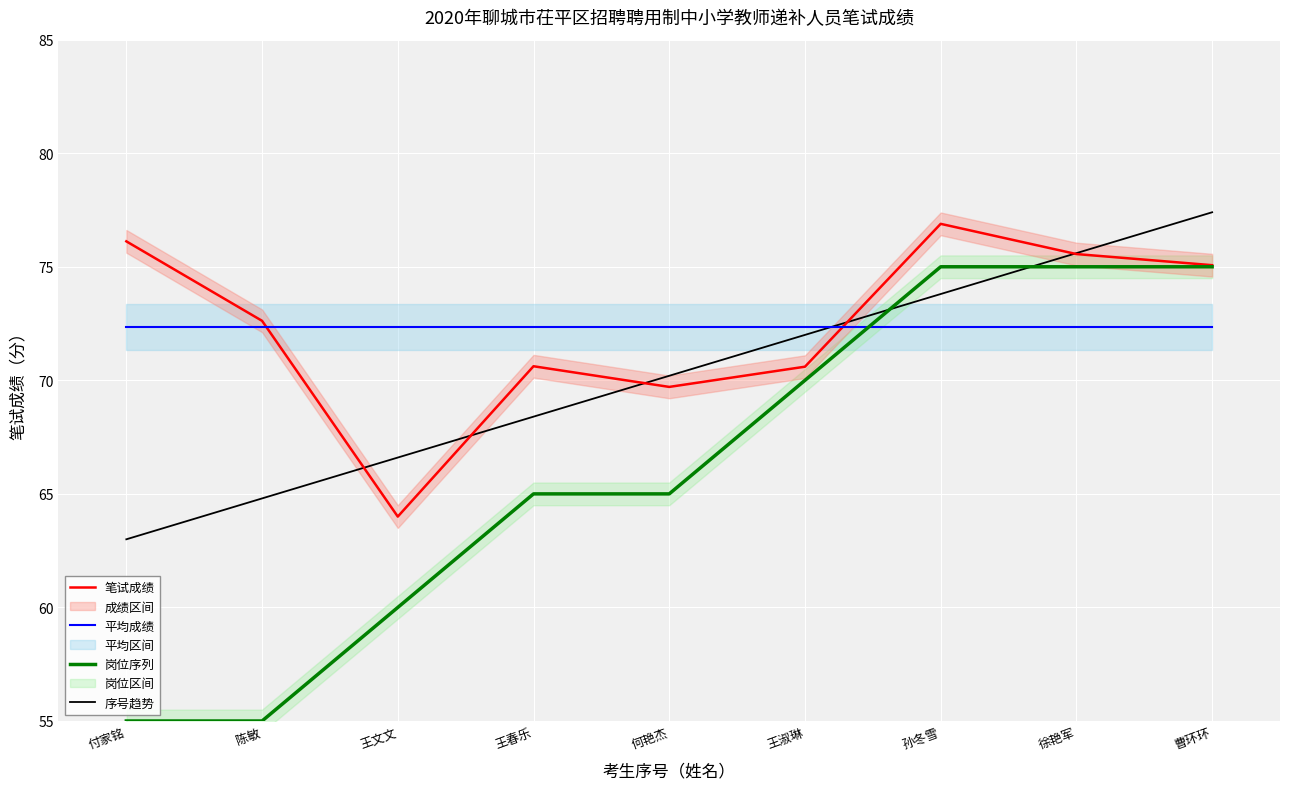

Where do 序号趋势 and 平均成绩 first cross each other?

王淑琳 and 孙冬雪